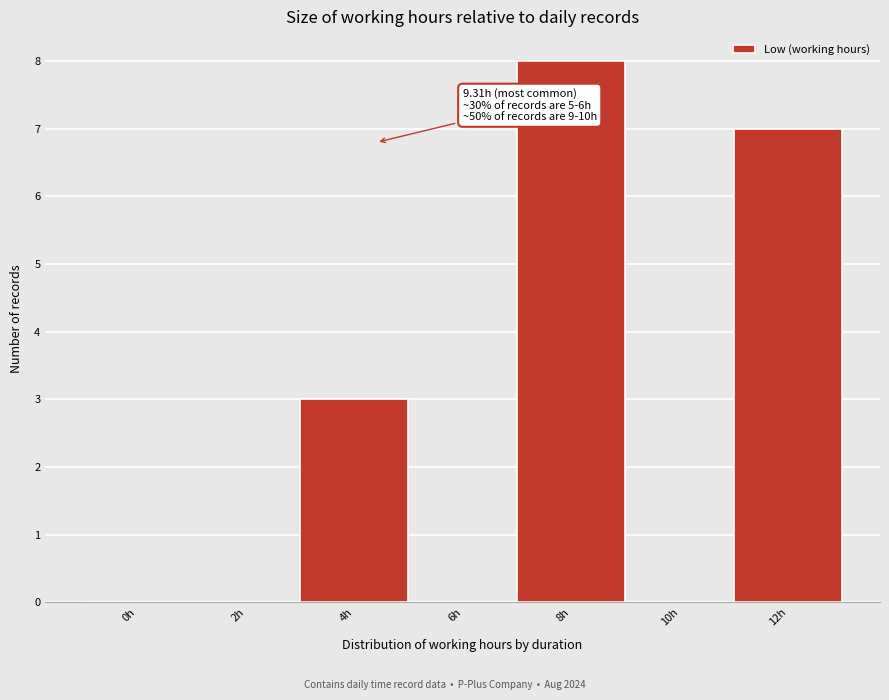

Reading left to right, extract all data points from this chart.

0h=0	2h=0	4h=3	6h=0	8h=8	10h=0	12h=7